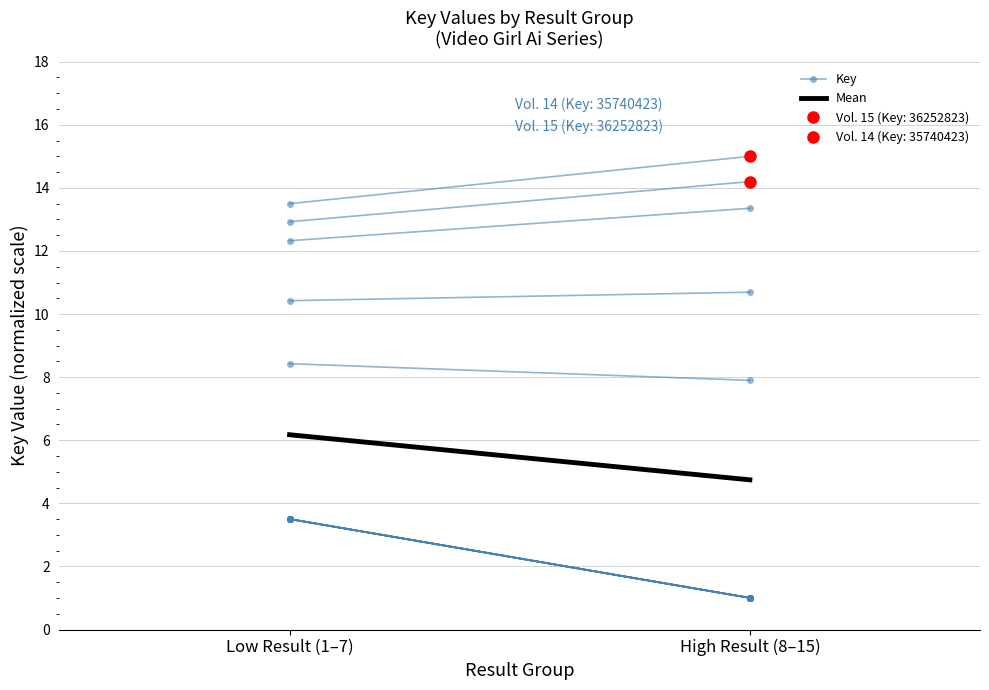

Rank the series at Low Result (1–7) from highest to lowest value.

Key, Mean